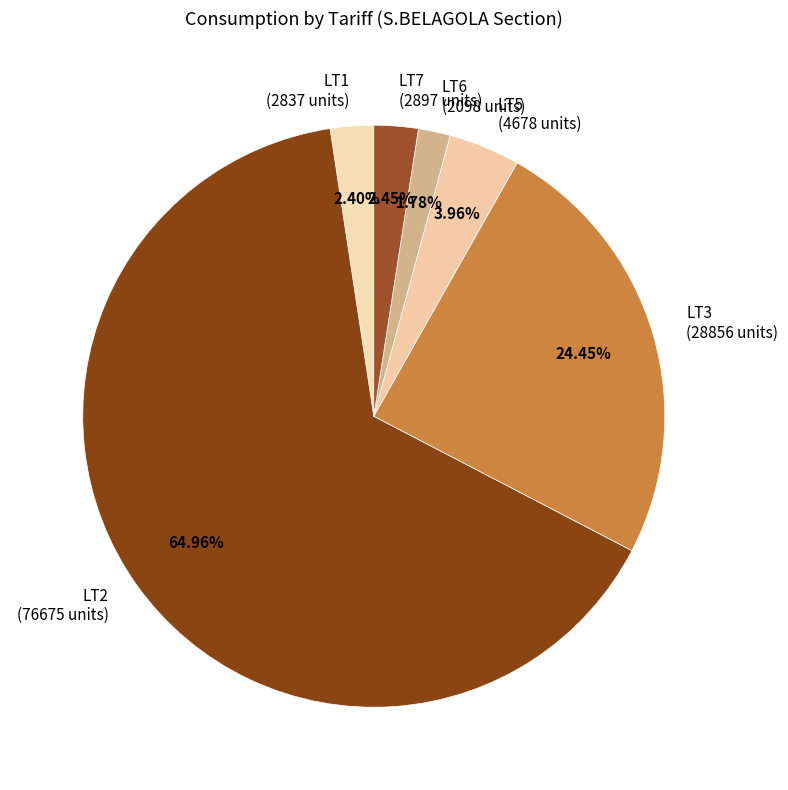

To the nearest percent, what is the average slice percentage?

17%